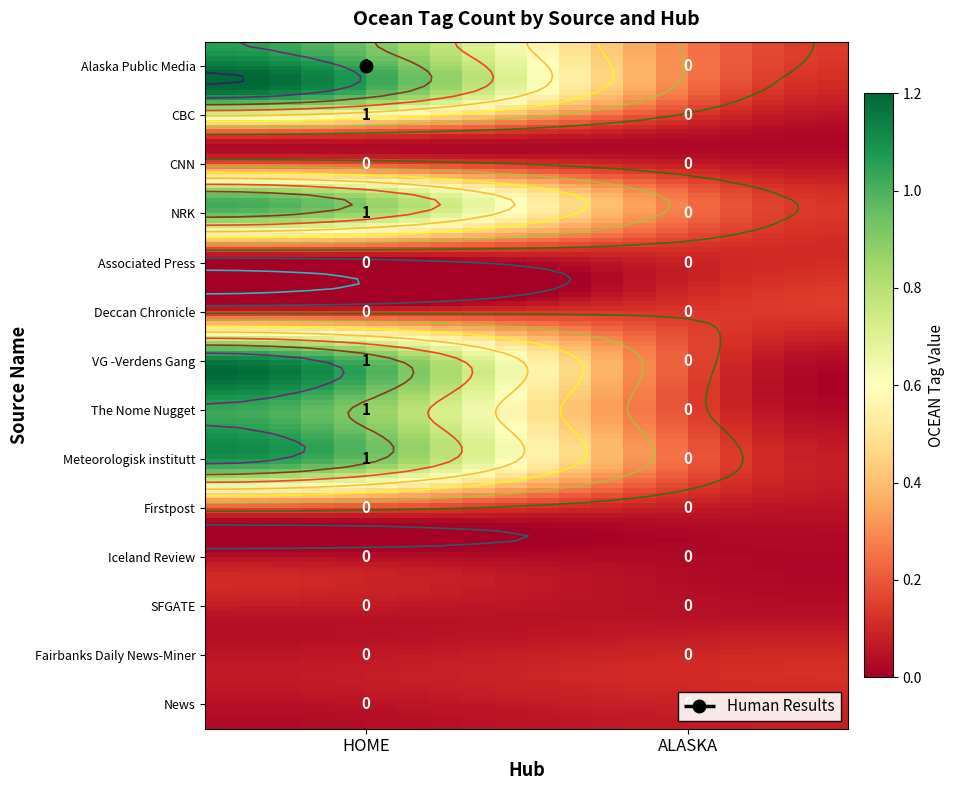

How many The Nome Nugget values are between 0 and 1?

2